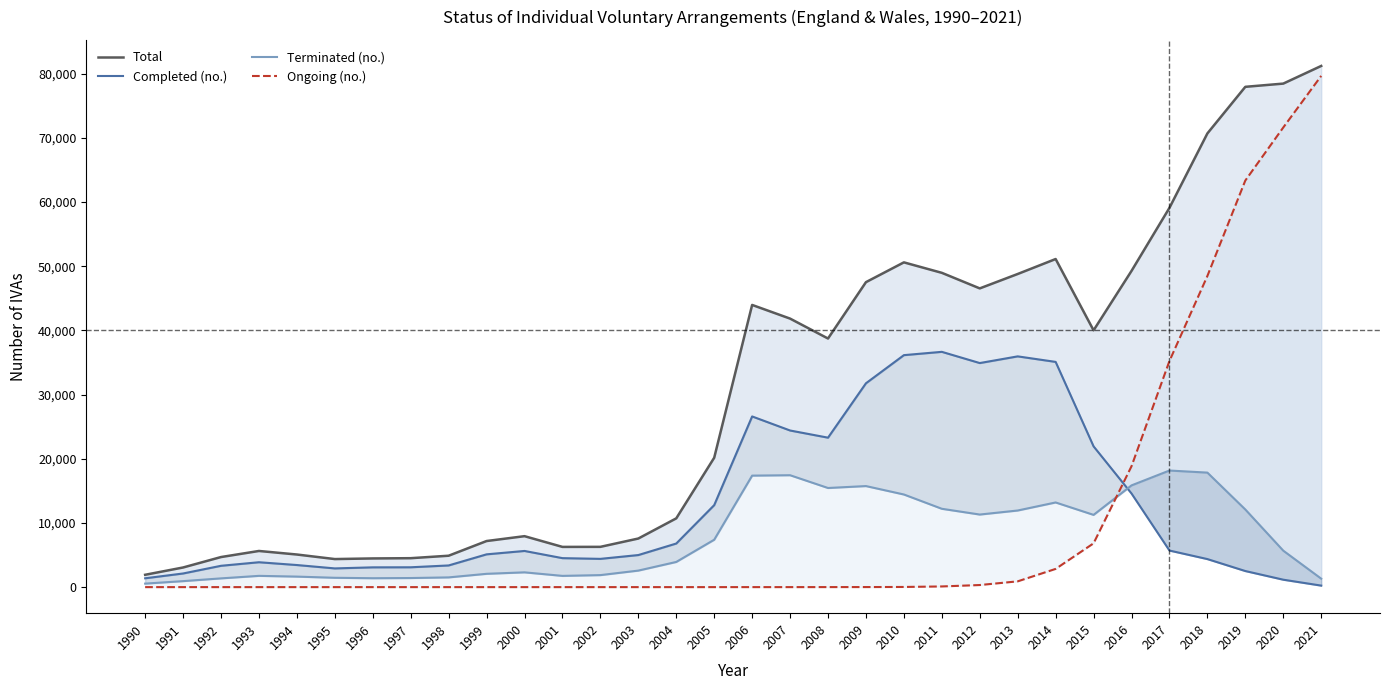

Reading left to right, what are all the values shown in this chart?

Total: 1990=1921	1991=3058	1992=4685	1993=5632	1994=5079	1995=4370	1996=4468	1997=4507	1998=4892	1999=7180	2000=7937	2001=6266	2002=6274	2003=7571	2004=10714	2005=20156	2006=43964	2007=41836	2008=38732	2009=47513	2010=50597	2011=48966	2012=46541	2013=48786	2014=51117	2015=40007	2016=49265	2017=59092	2018=70685	2019=77946	2020=78448	2021=81199
Completed (no.): 1990=1376	1991=2125	1992=3323	1993=3877	1994=3441	1995=2916	1996=3081	1997=3091	1998=3377	1999=5107	2000=5635	2001=4515	2002=4403	2003=4997	2004=6793	2005=12774	2006=26592	2007=24402	2008=23285	2009=31760	2010=36142	2011=36657	2012=34909	2013=35951	2014=35090	2015=21929	2016=14584	2017=5699	2018=4368	2019=2505	2020=1157	2021=235
Terminated (no.): 1990=545	1991=933	1992=1362	1993=1755	1994=1638	1995=1454	1996=1387	1997=1416	1998=1515	1999=2073	2000=2302	2001=1751	2002=1871	2003=2574	2004=3921	2005=7382	2006=17371	2007=17433	2008=15443	2009=15744	2010=14431	2011=12205	2012=11307	2013=11936	2014=13189	2015=11255	2016=15849	2017=18165	2018=17841	2019=12092	2020=5681	2021=1318
Ongoing (no.): 1990=0	1991=0	1992=0	1993=0	1994=0	1995=0	1996=0	1997=0	1998=0	1999=0	2000=0	2001=0	2002=0	2003=0	2004=0	2005=0	2006=1	2007=1	2008=4	2009=9	2010=24	2011=104	2012=325	2013=899	2014=2838	2015=6823	2016=18832	2017=35228	2018=48476	2019=63349	2020=71610	2021=79646